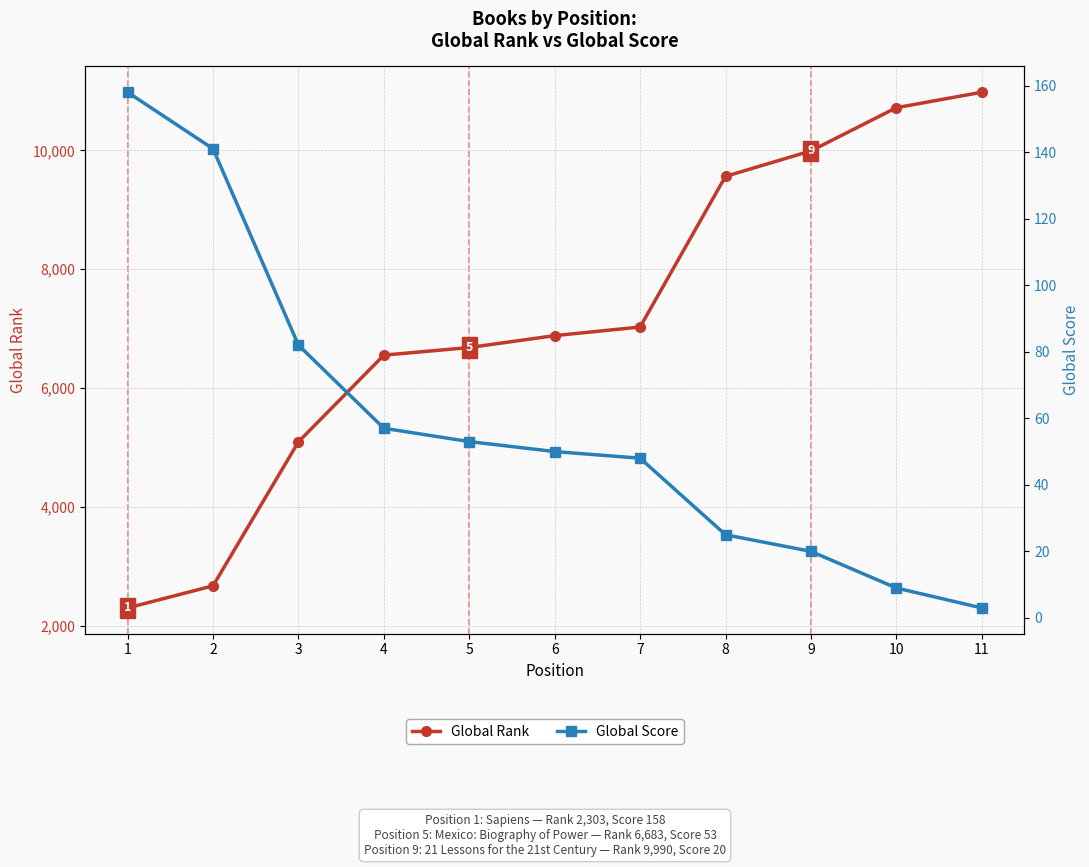

What is the average value of the Global Rank series?

7134